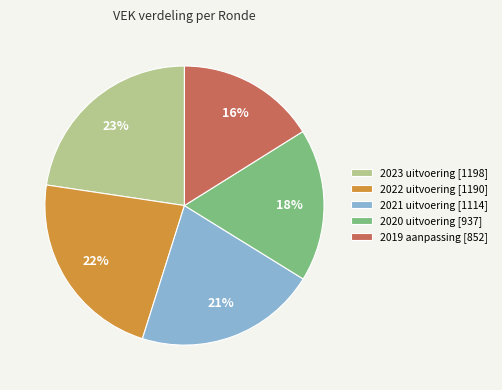

Combined, do 2021 uitvoering [1114] and 2022 uitvoering [1190] account for over 50%?

No